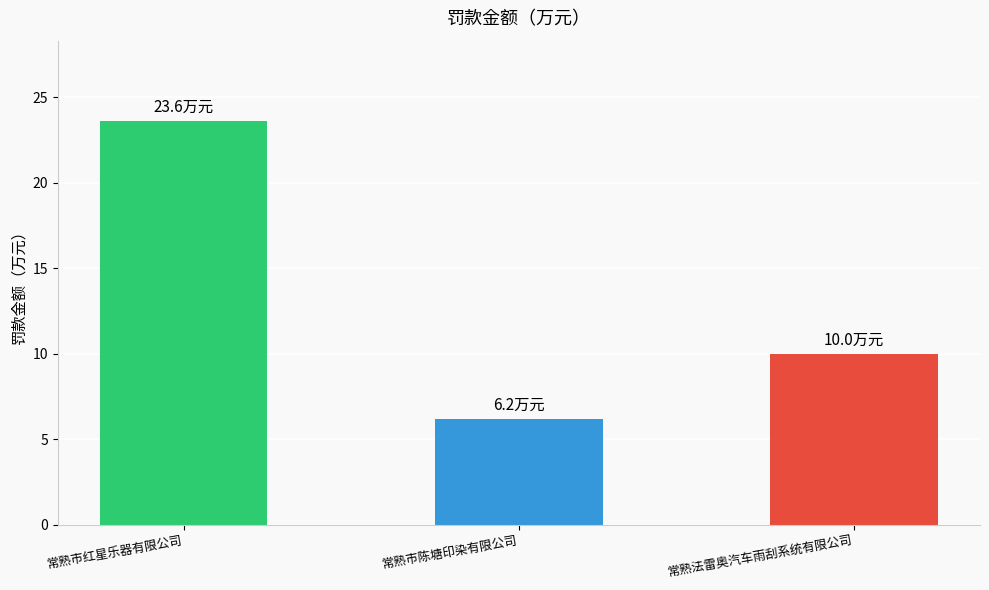

How many categories are shown in the chart?

3